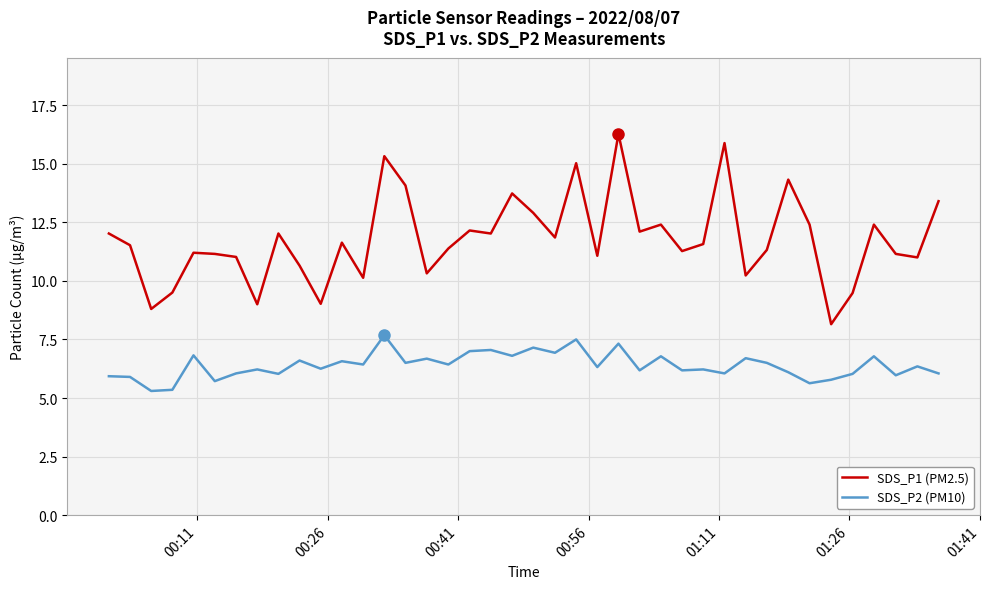

True or false: SDS_P1 (PM2.5) and SDS_P2 (PM10) intersect in this chart.

False